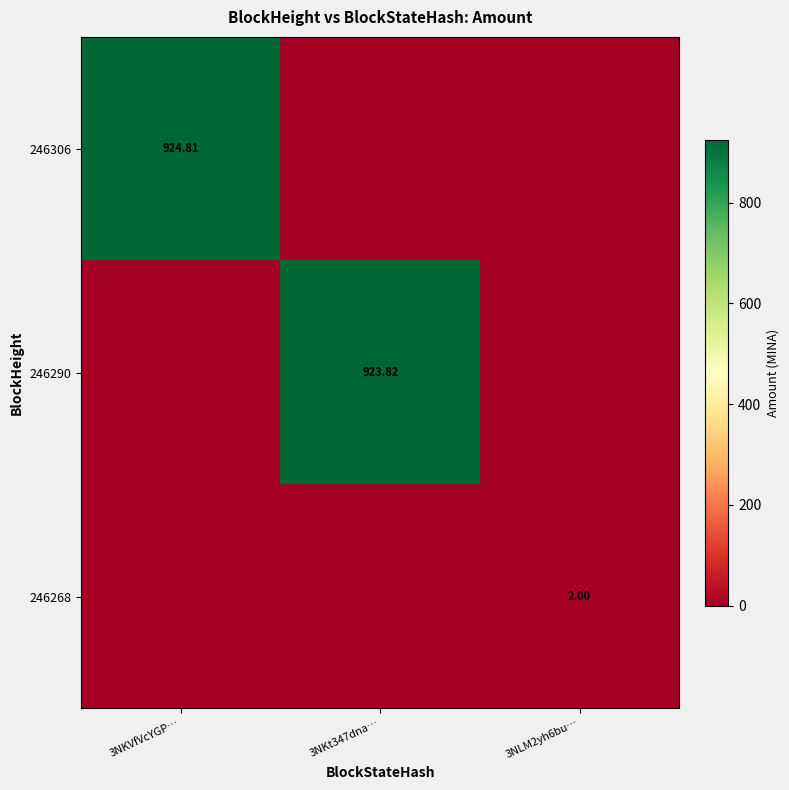

Is the value of 246306 at 3NKVfVcYGP… greater than the value of 246268 at 3NLM2yh6bu…?

Yes